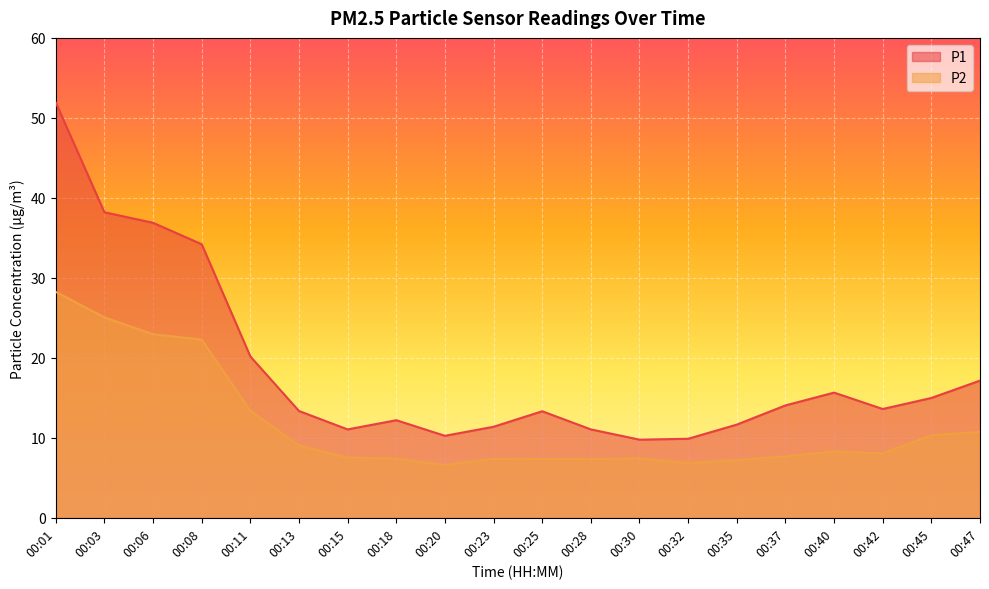

Which series has the largest total across all categories?

P1